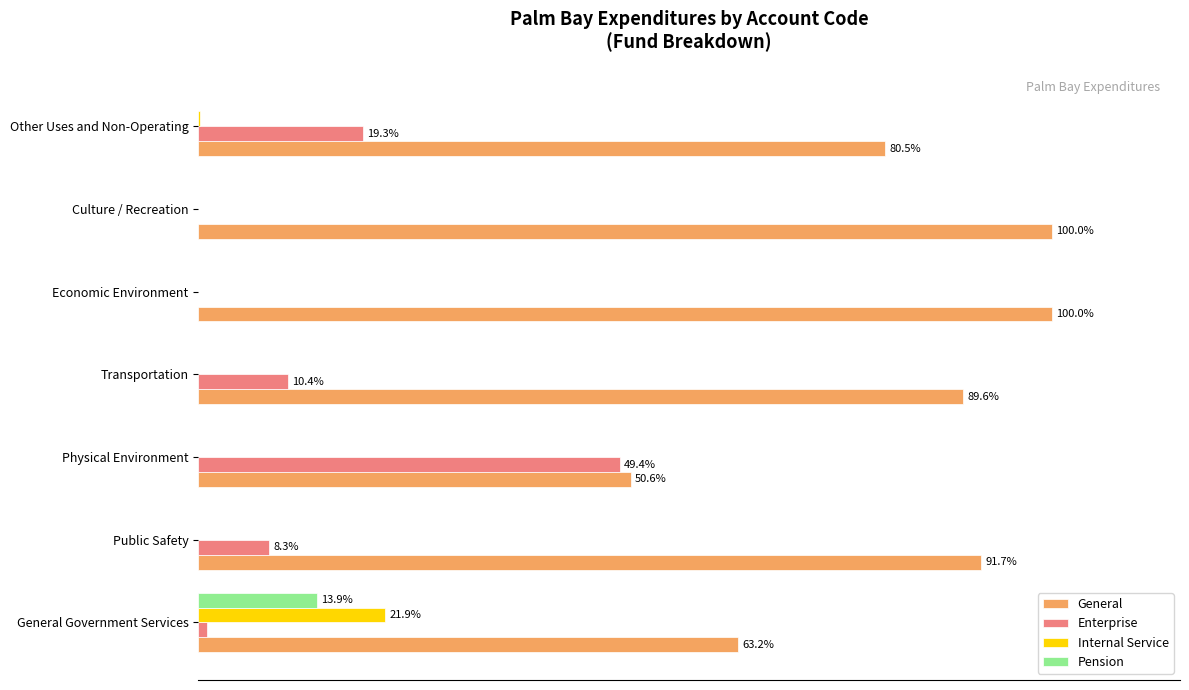

What are all the series names shown in the legend?

General, Enterprise, Internal Service, Pension